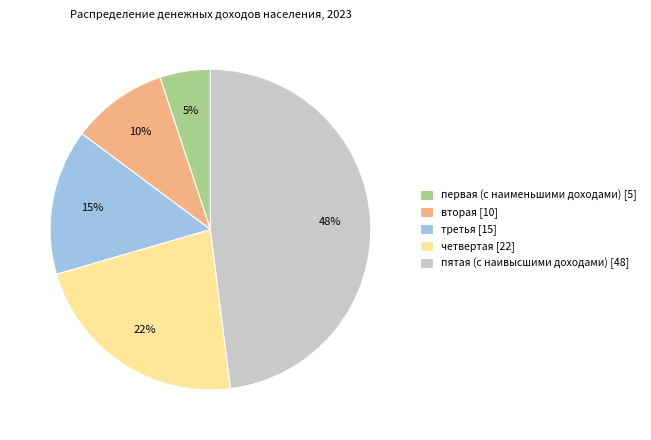

True or false: пятая (с наивысшими доходами) accounts for 48% of the total.

True